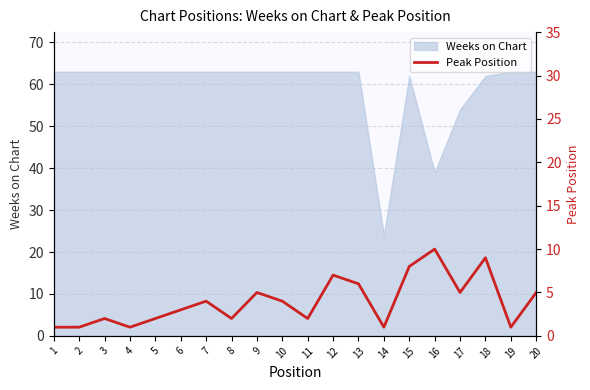

Where is Weeks on Chart nearest to the value 43?

16